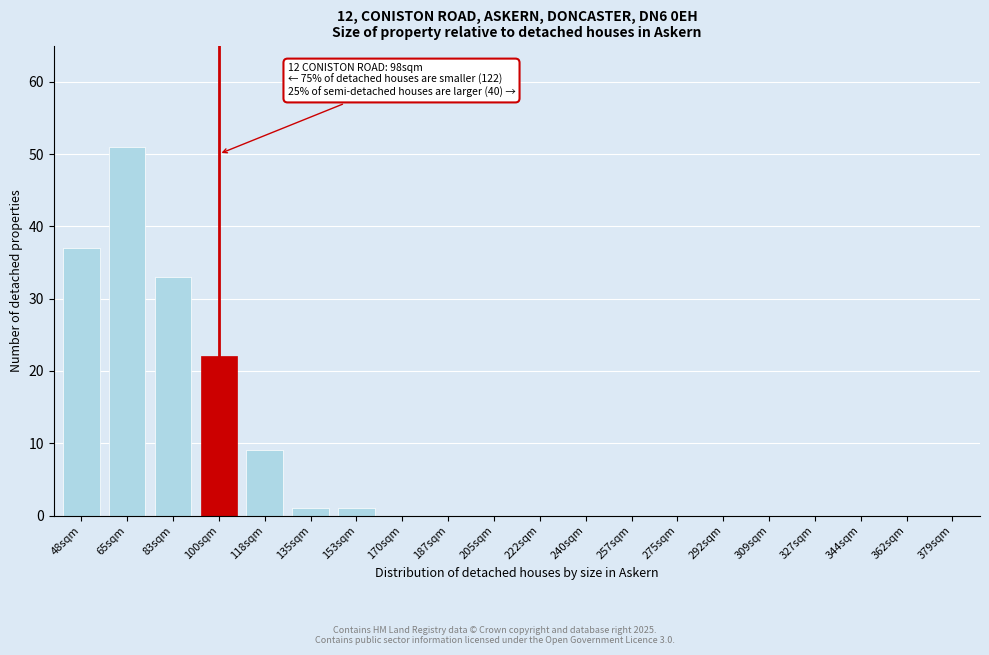

Reading right to left, extract all data points from this chart.

379sqm=0	362sqm=0	344sqm=0	327sqm=0	309sqm=0	292sqm=0	275sqm=0	257sqm=0	240sqm=0	222sqm=0	205sqm=0	187sqm=0	170sqm=0	153sqm=1	135sqm=1	118sqm=9	100sqm=22	83sqm=33	65sqm=51	48sqm=37